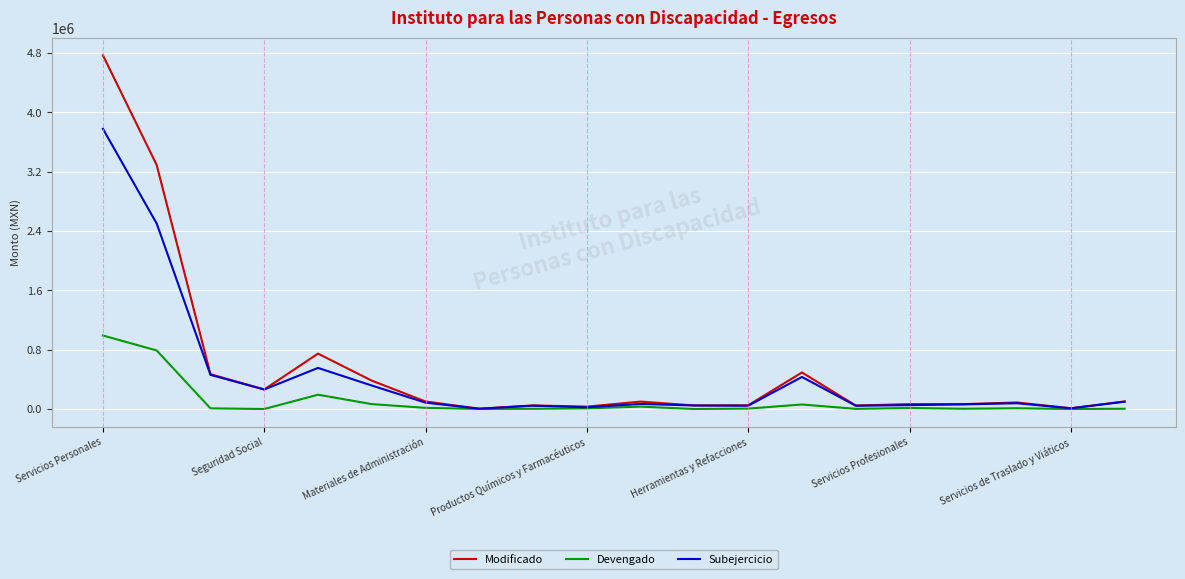

What is the maximum value shown in the chart?

4770146.2